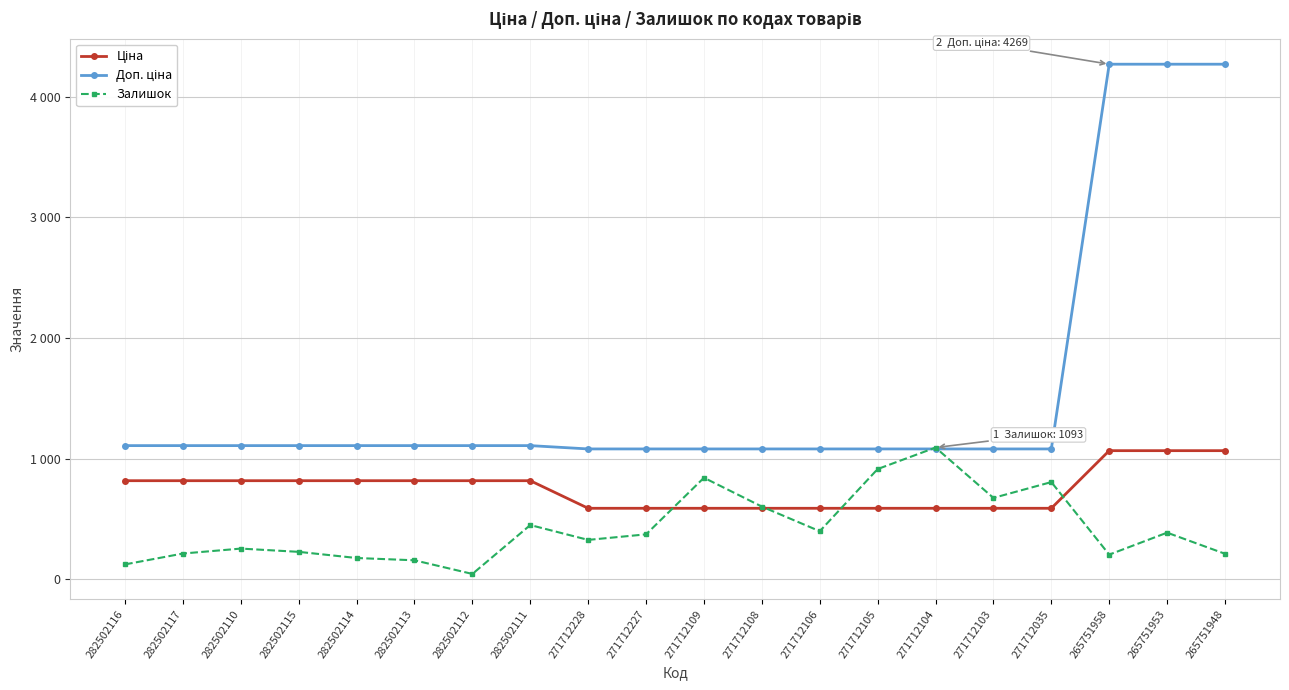

The value of Доп. ціна at 282502117 is 1617.0. True or false?

False